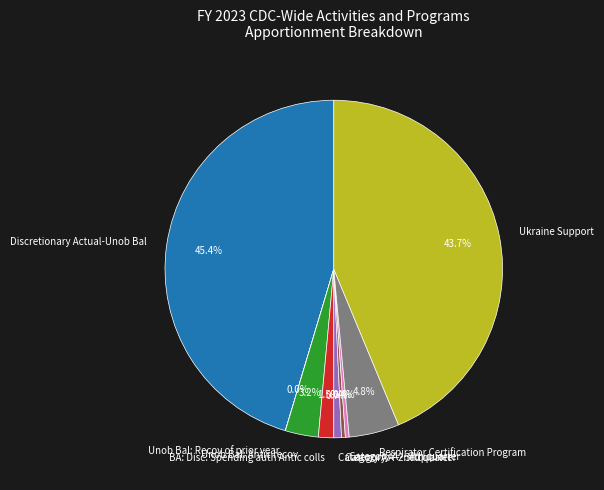

Which category has the biggest portion of the pie?

Discretionary Actual-Unob Bal